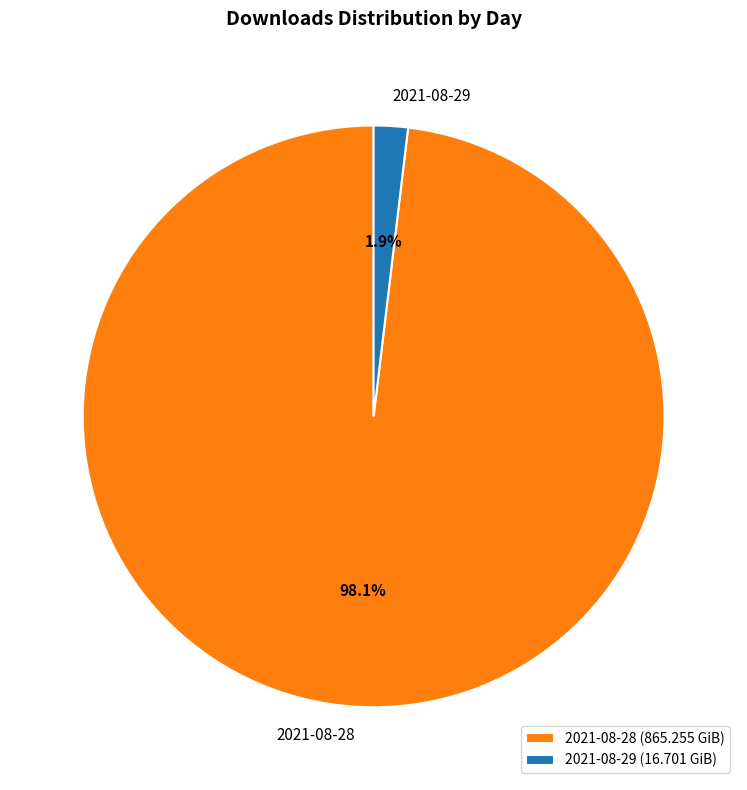

Does 2021-08-28 represent more than half of the total?

Yes